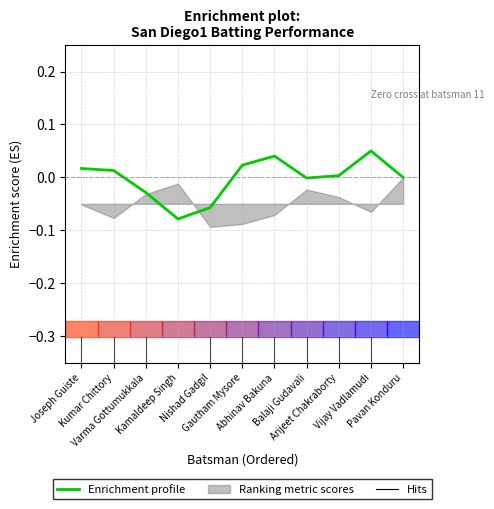

Where does the data first go above 0?

Joseph Guiste